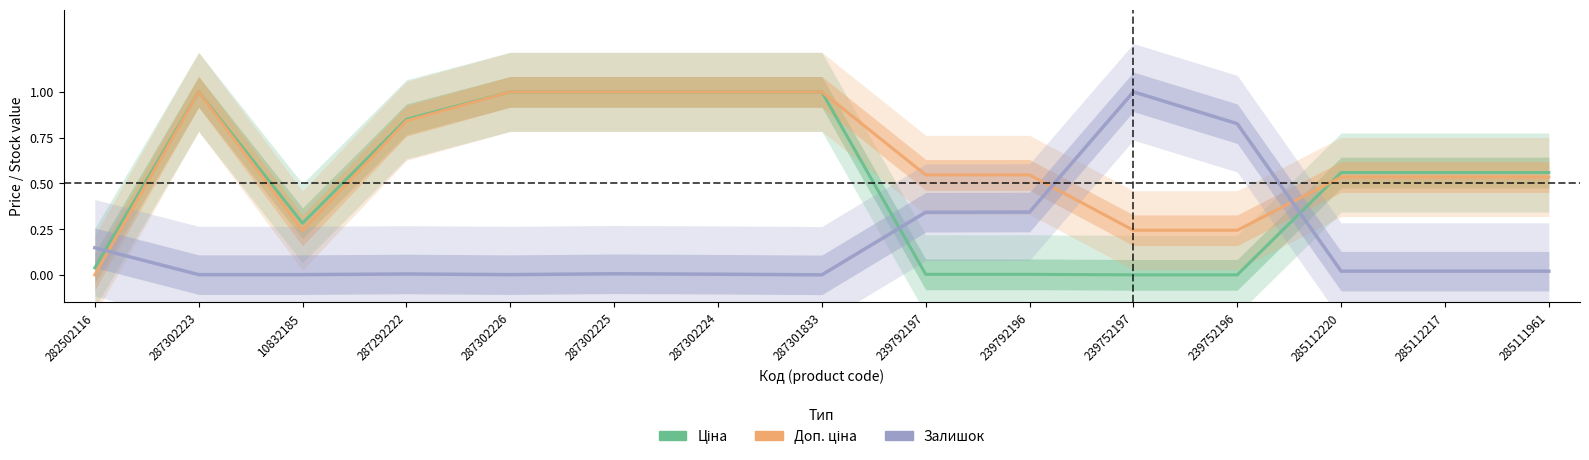

The value of Доп. ціна at 287302225 is 0.3. True or false?

False